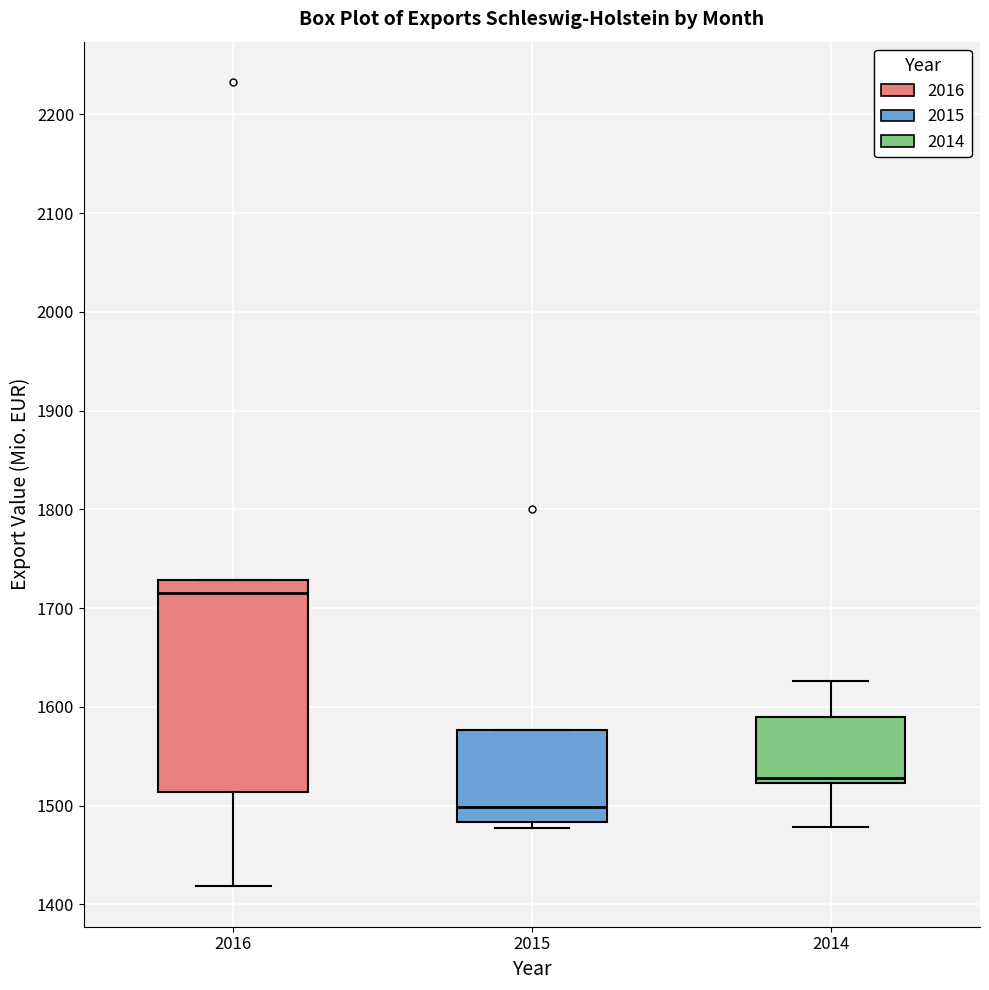

Which box is the tallest, from its lower edge to its upper edge?

2016